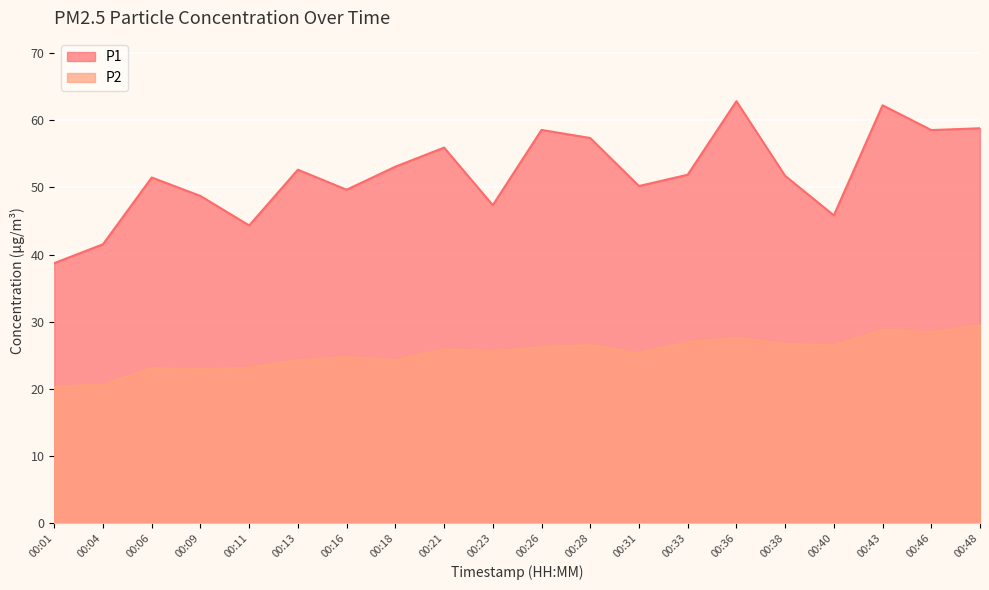

Is the value of P1 at 00:38 greater than the value of P2 at 00:33?

Yes